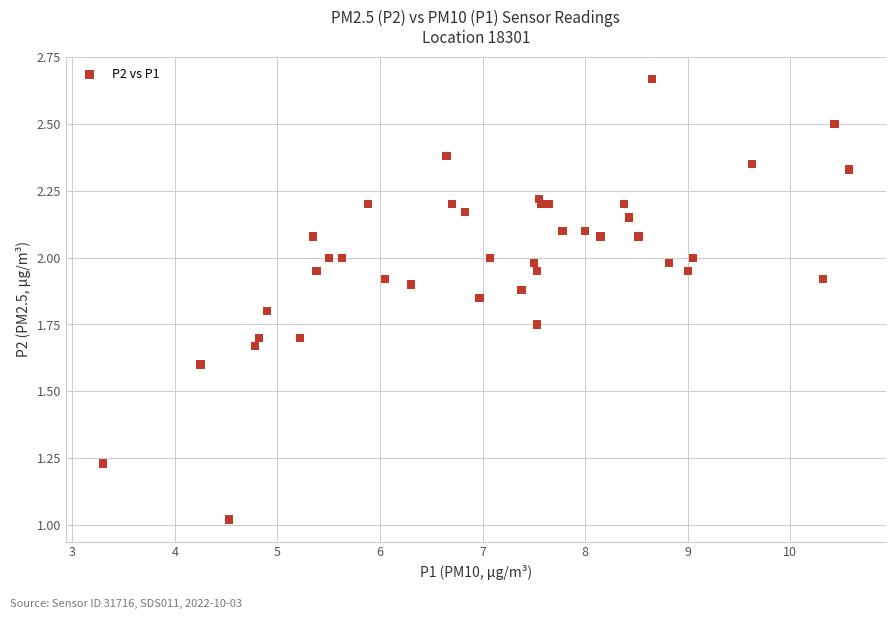

What is the range of X values (max minus min)?

7.3